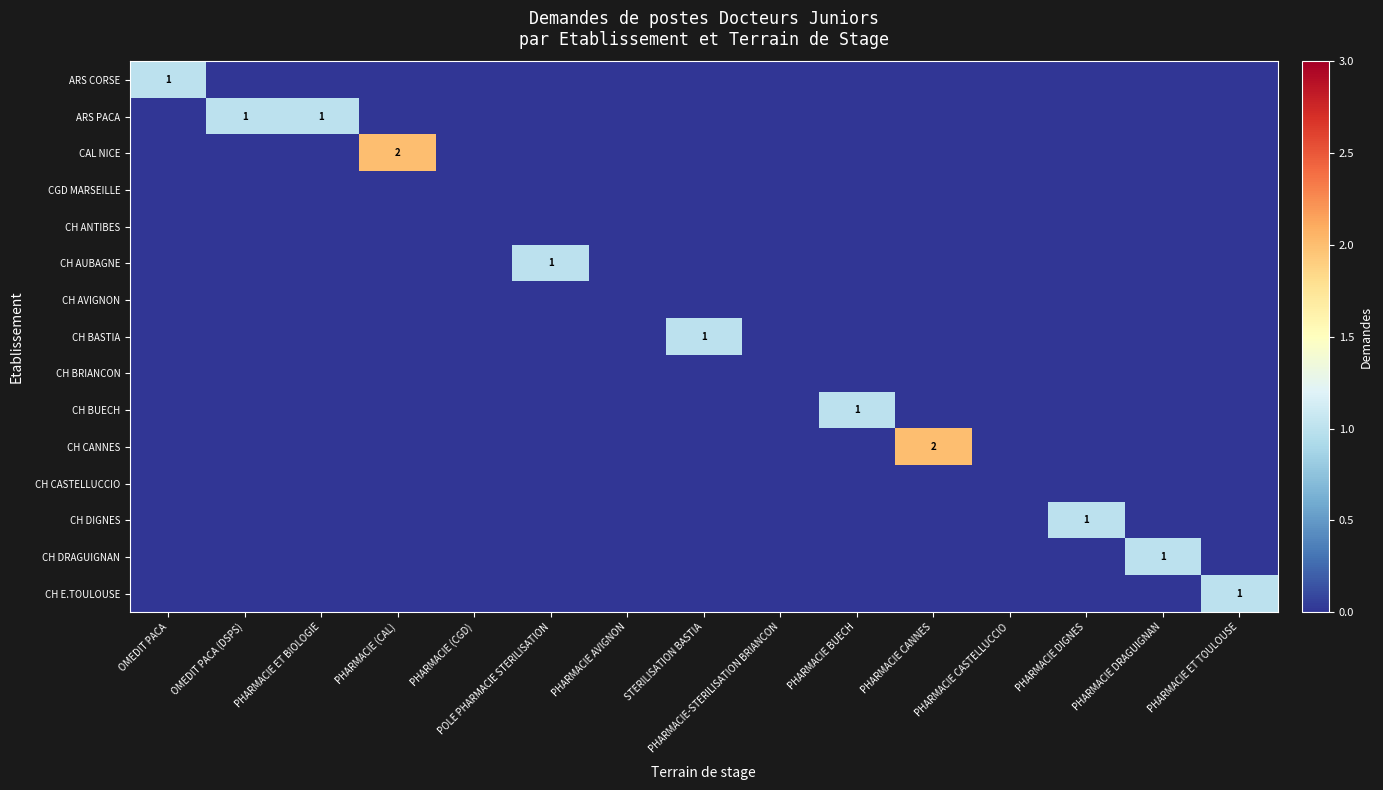

Which has a higher value, POLE PHARMACIE STERILISATION or PHARMACIE ET BIOLOGIE?

POLE PHARMACIE STERILISATION